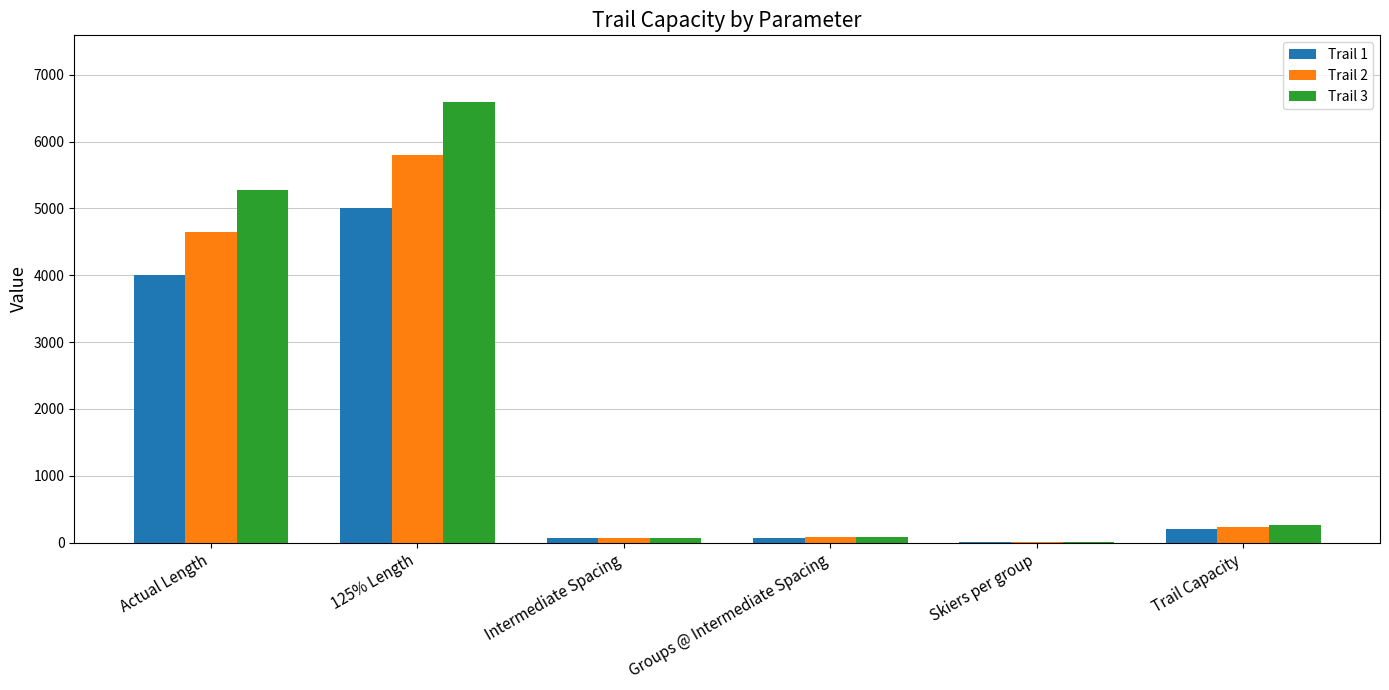

Is it true that Trail 2 equals 7106.6 at Actual Length?

False